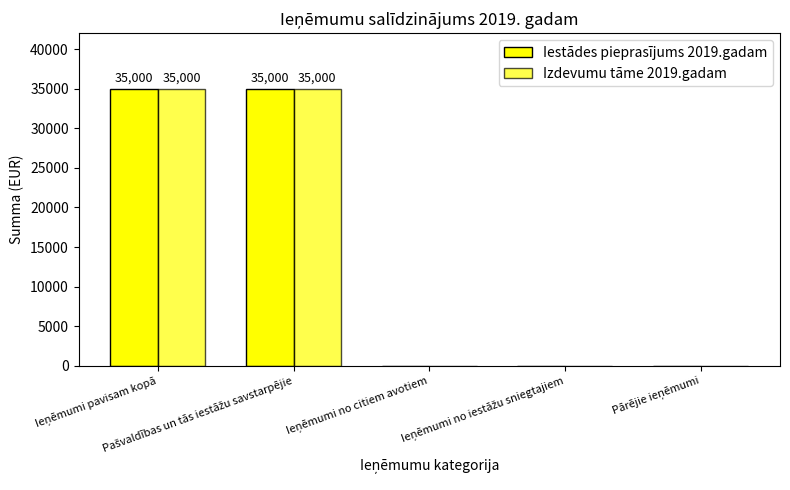

Reading right to left, extract all data points from this chart.

Iestādes pieprasījums 2019.gadam: Pārējie ieņēmumi=0	Ieņēmumi no iestāžu sniegtajiem=0	Ieņēmumi no citiem avotiem=0	Pašvaldības un tās iestāžu savstarpējie=35000	Ieņēmumi pavisam kopā=35000
Izdevumu tāme 2019.gadam: Pārējie ieņēmumi=0	Ieņēmumi no iestāžu sniegtajiem=0	Ieņēmumi no citiem avotiem=0	Pašvaldības un tās iestāžu savstarpējie=35000	Ieņēmumi pavisam kopā=35000